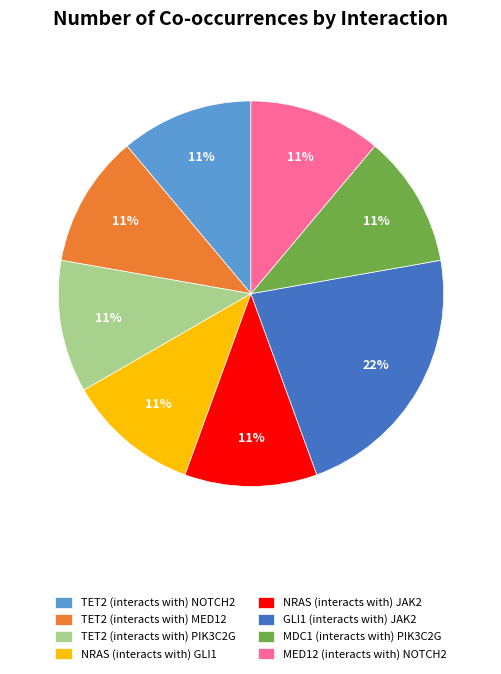

Count the number of slices in the pie.

8